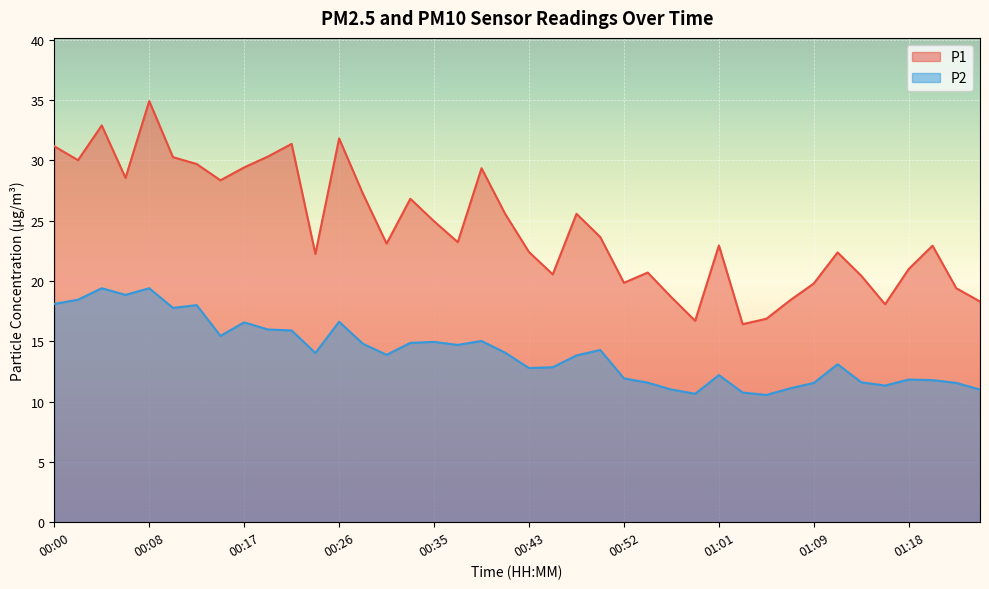

How many data points does each series have?

40